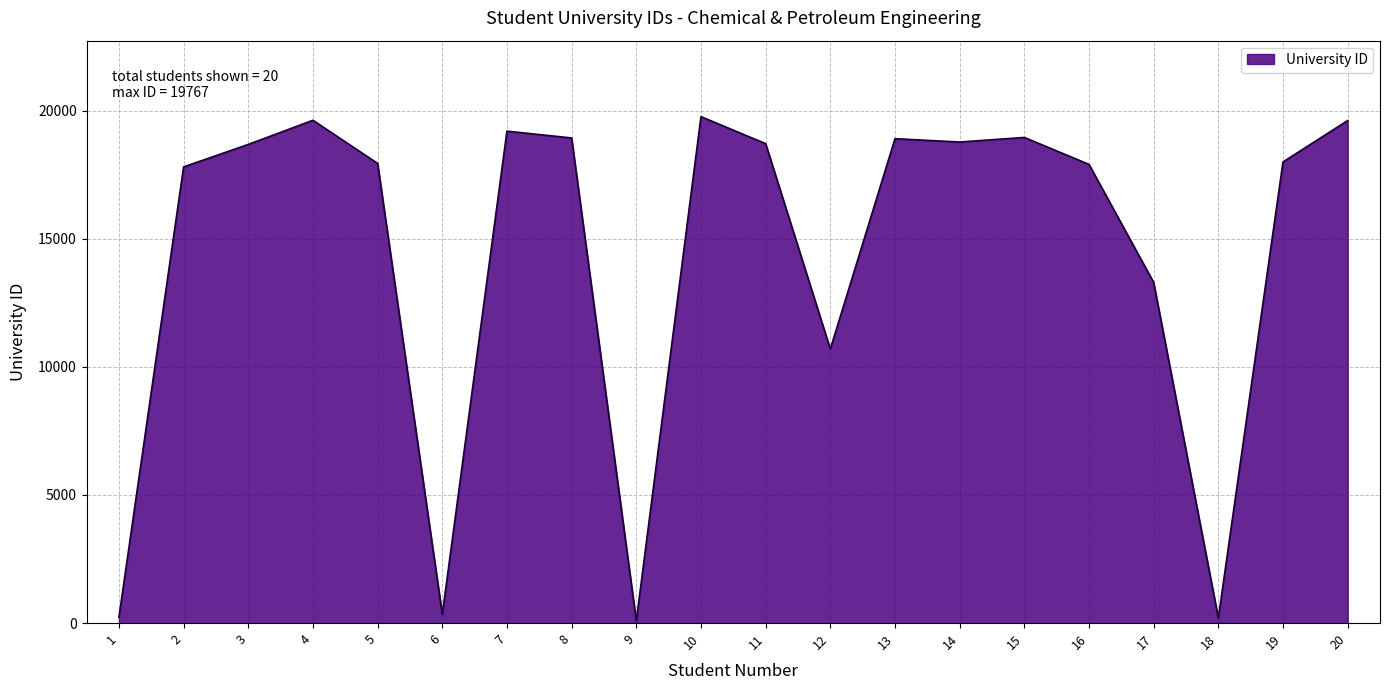

Is it true that the value at 13 is 29825?

False